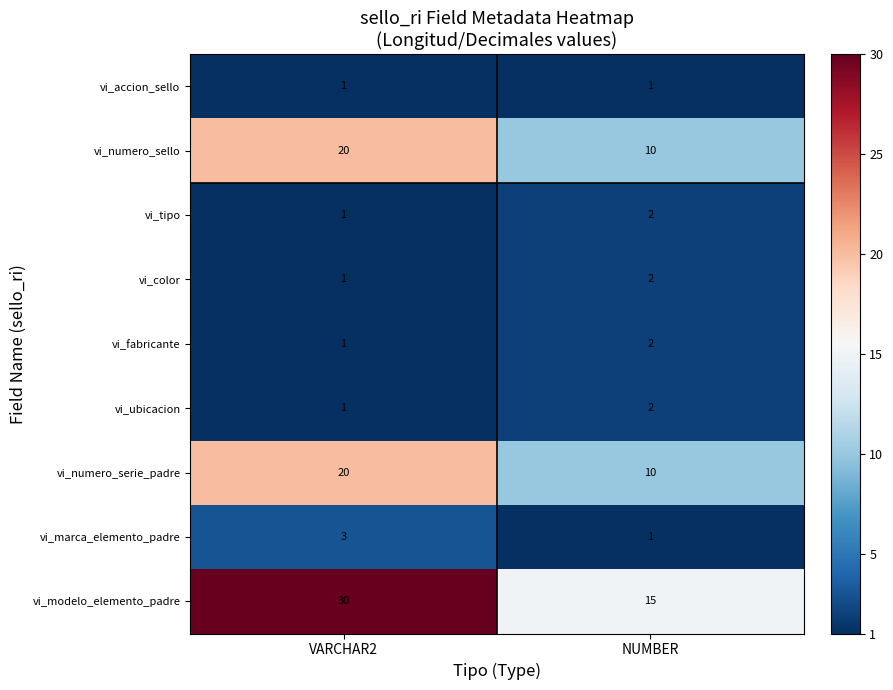

What is the sum of the vi_tipo values at NUMBER and VARCHAR2?

3